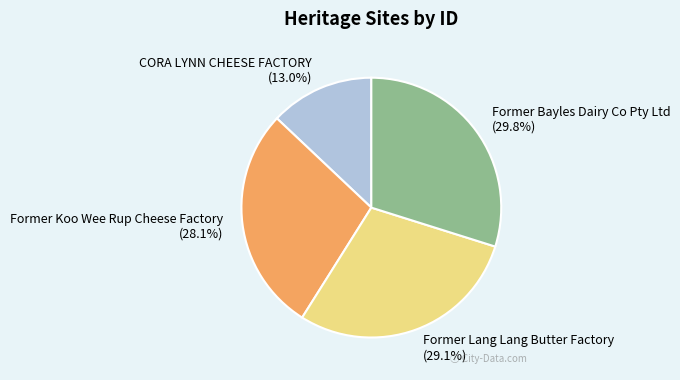

Approximately how many times larger is the value at Former Lang Lang Butter Factory compared to Former Koo Wee Rup Cheese Factory?

1.0